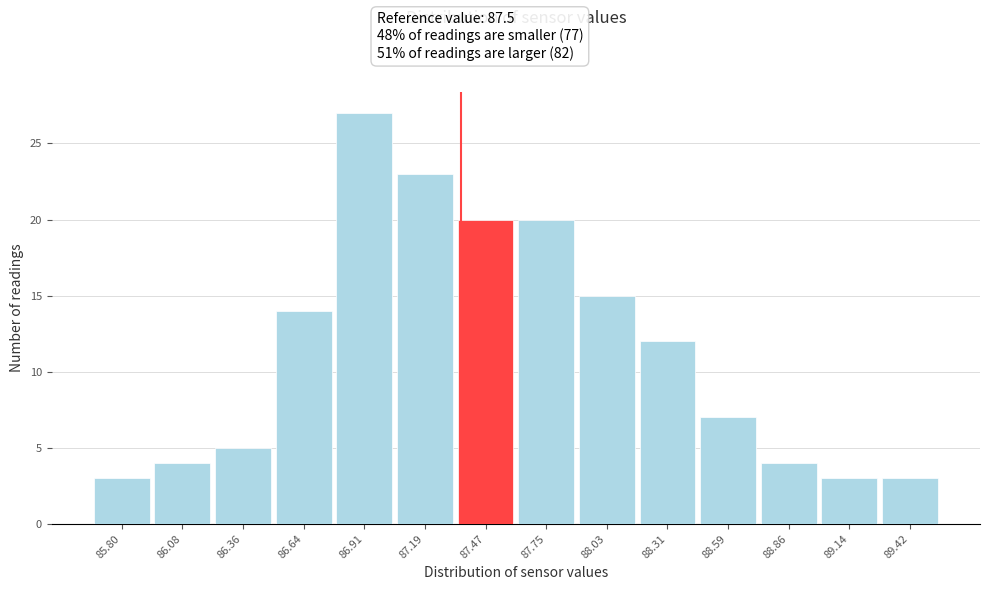

Reading right to left, list all the values displayed in this chart.

3	3	4	7	12	15	20	20	23	27	14	5	4	3